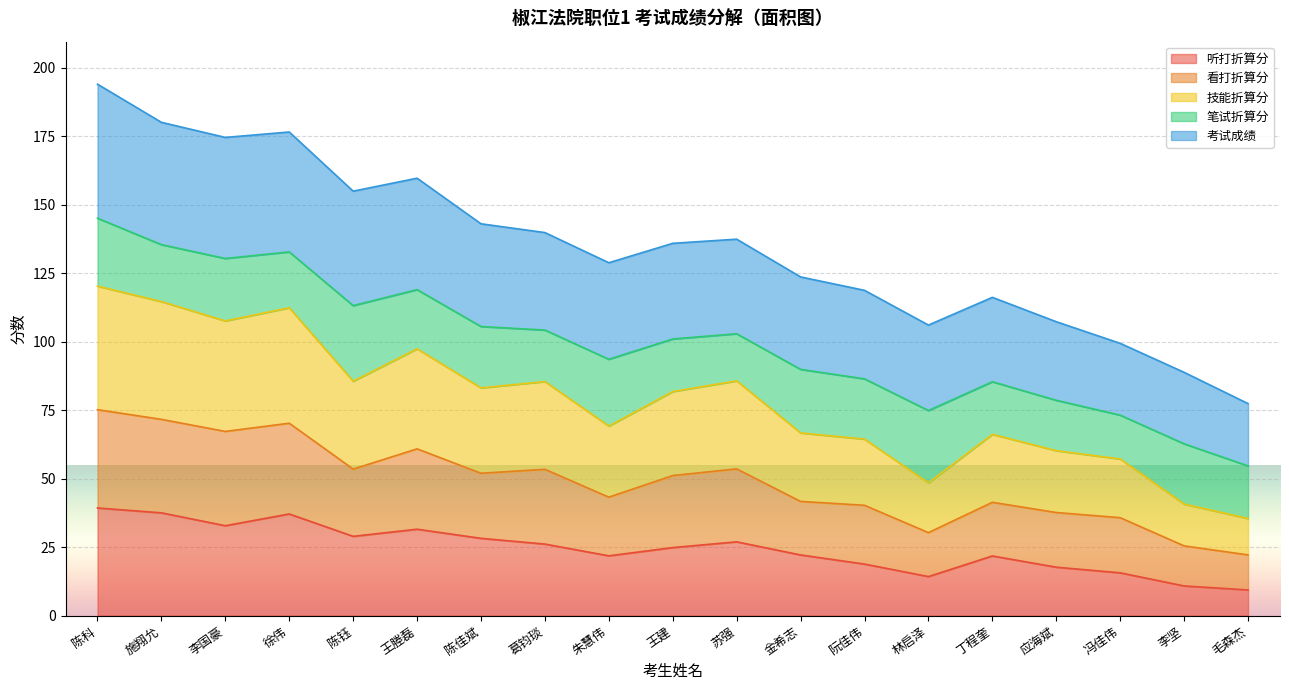

What is the spread (max minus min) of values at 李坚?

78.0